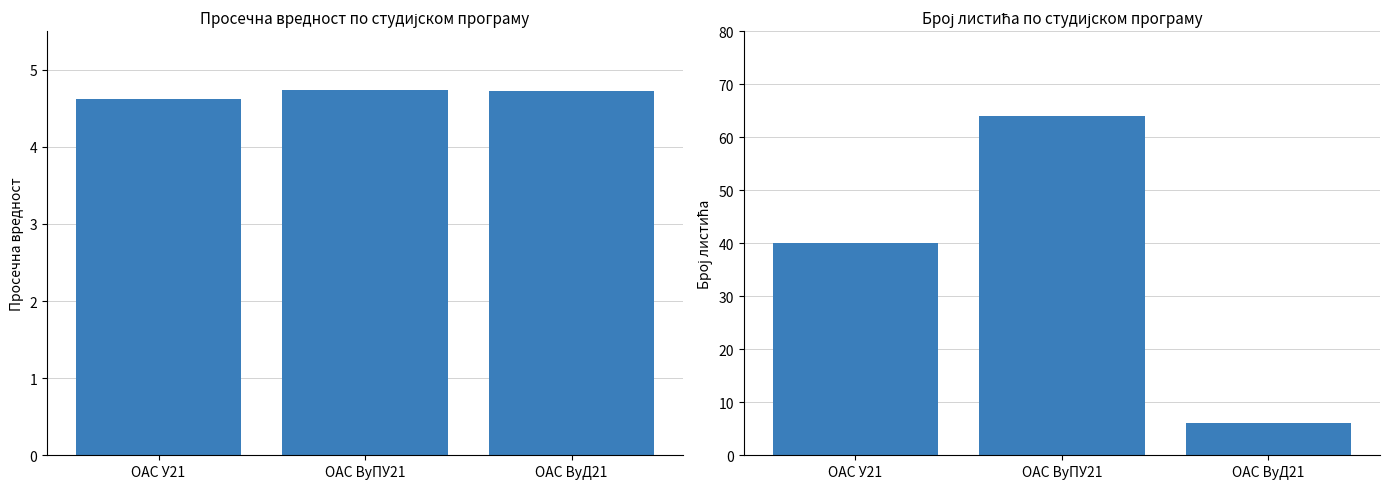

Which has a higher value, ОАС ВуПУ21 or ОАС У21?

ОАС ВуПУ21